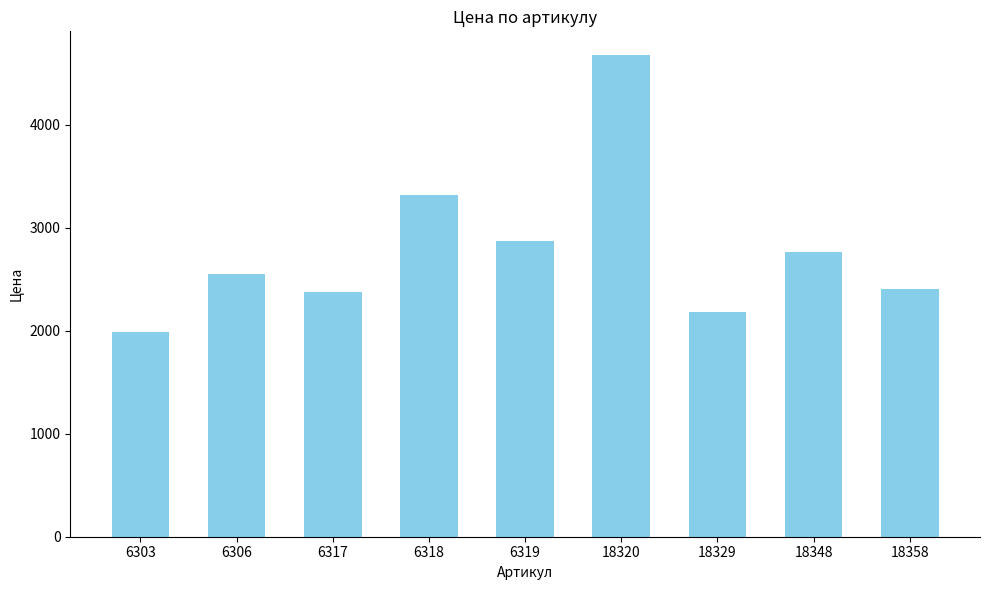

At which label is the value closest to 3332?

6318